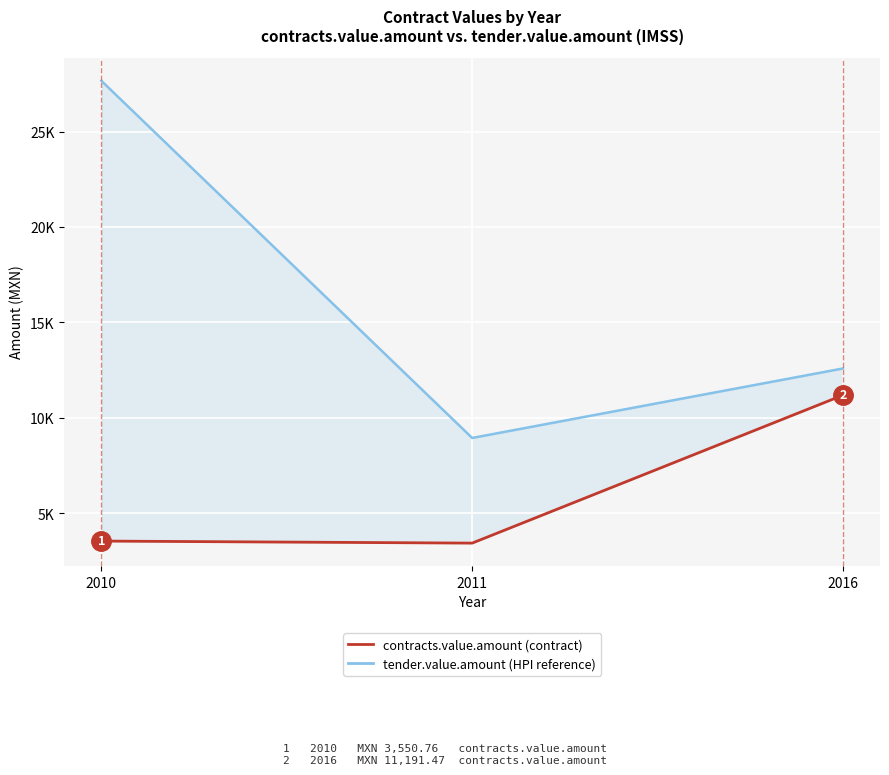

Reading right to left, extract all data points from this chart.

contracts.value.amount: 2016=11191.5	2011=3444.2	2010=3550.8
tender.value.amount (HPI-style): 2016=12590.4	2011=8952.1	2010=27654.4